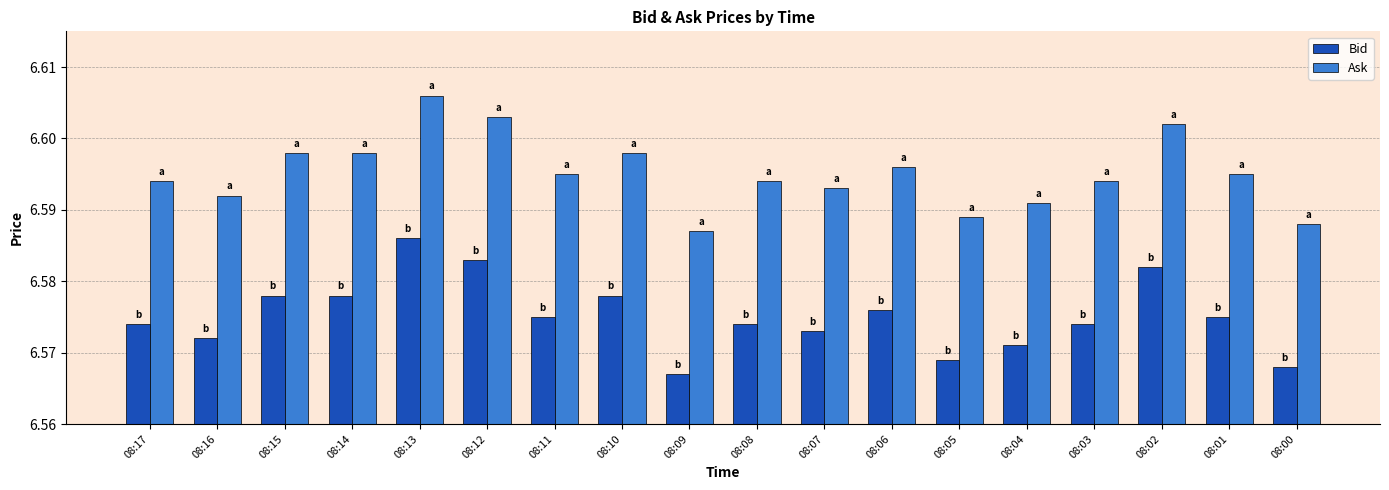

Which category has the lowest value in the Ask series?

08:09